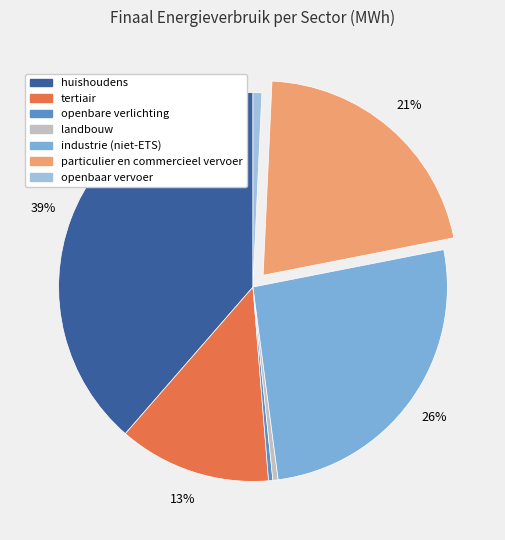

True or false: industrie (niet-ETS) accounts for 14% of the total.

False